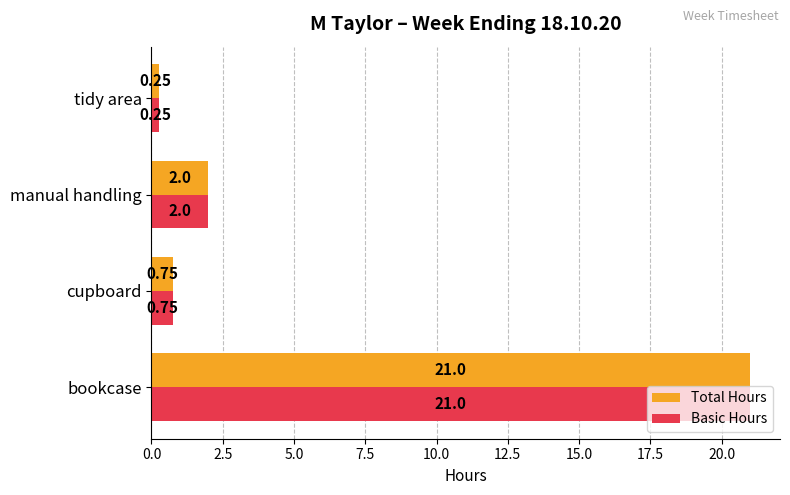

List the labels in order of Basic Hours value, largest first.

bookcase, manual handling, cupboard, tidy area